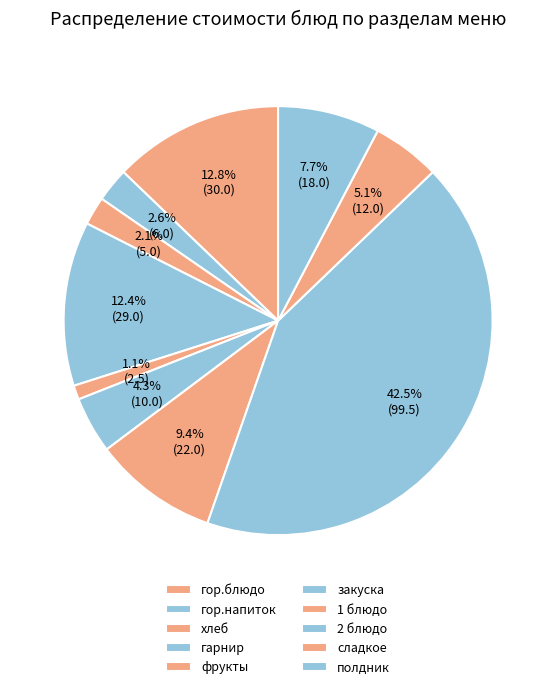

What percentage is the 1 блюдо slice, to the nearest percent?

9%